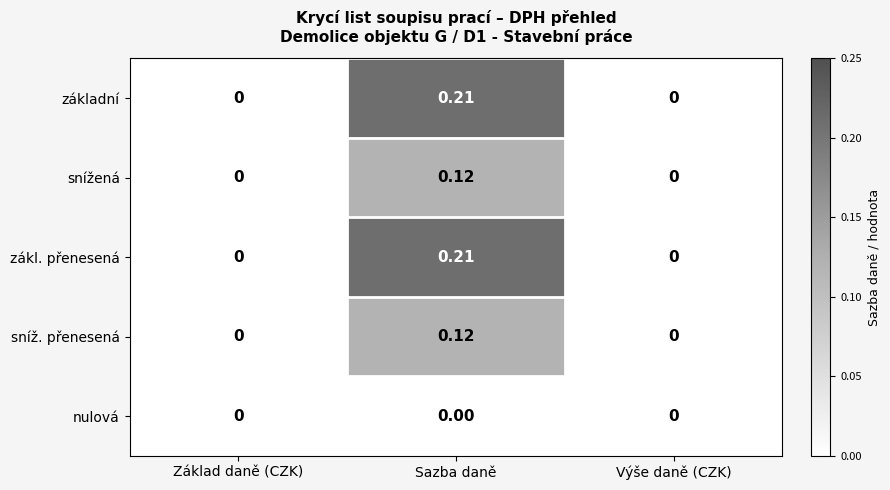

At which category is the sum across all series the highest?

Sazba daně